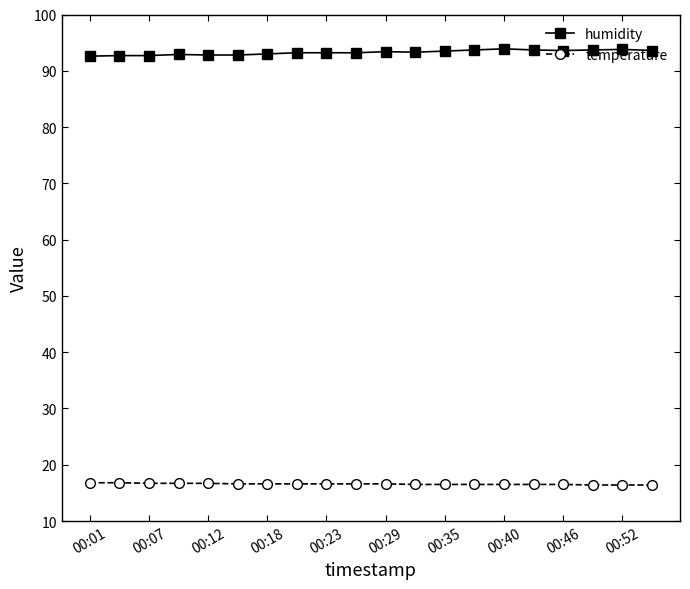

At how many categories does at least one series exceed 52?

20